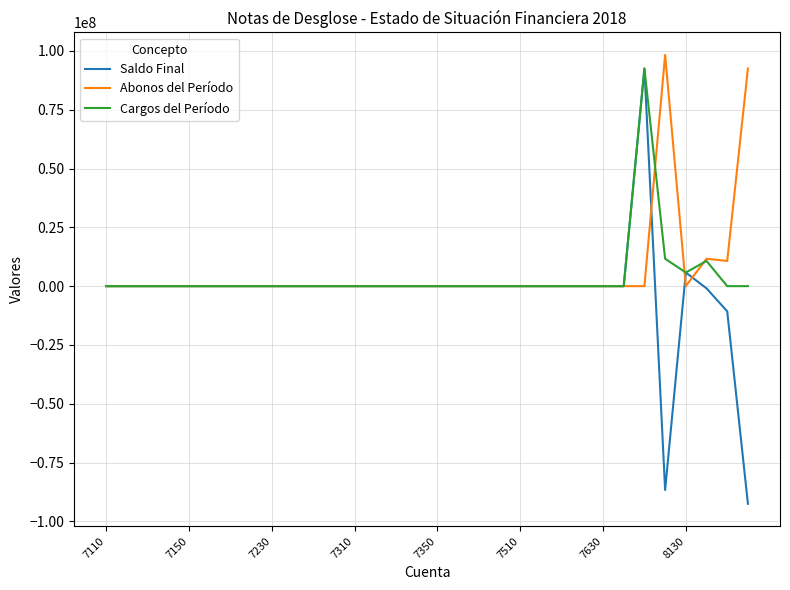

What is the maximum value for Cargos del Período?

92510166.0